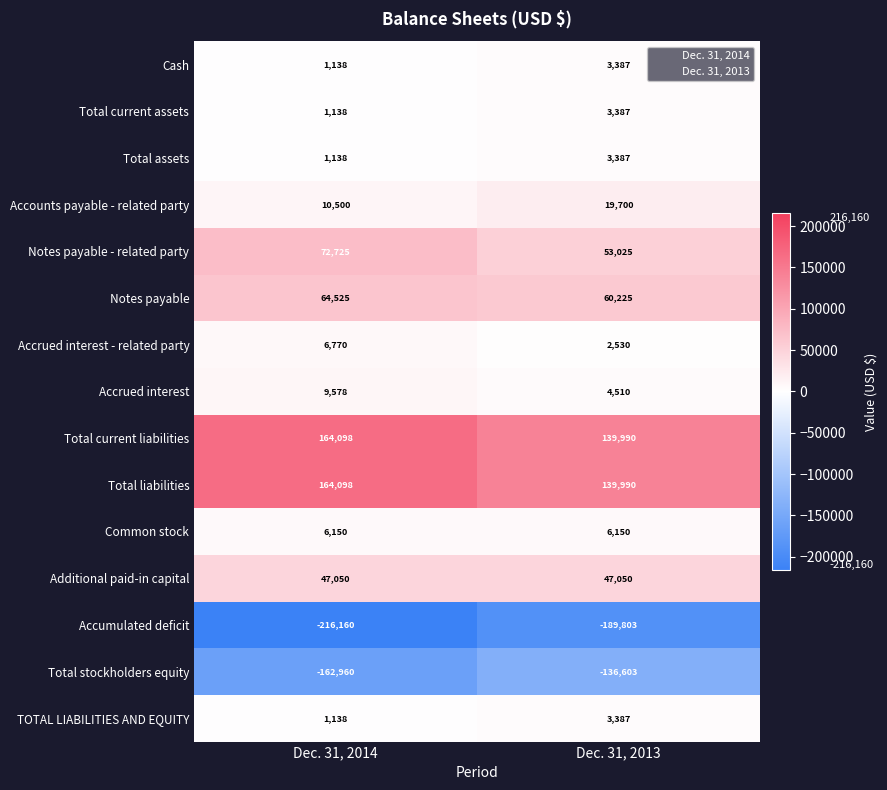

What is the difference between the highest and lowest values at Dec. 31, 2013?

329793